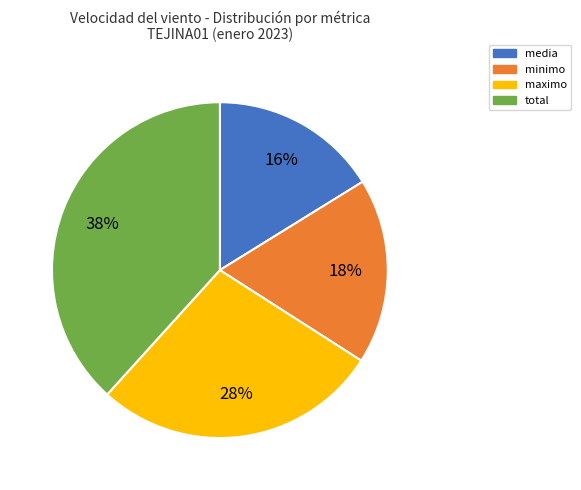

To the nearest percent, what percentage of the pie is minimo?

18%